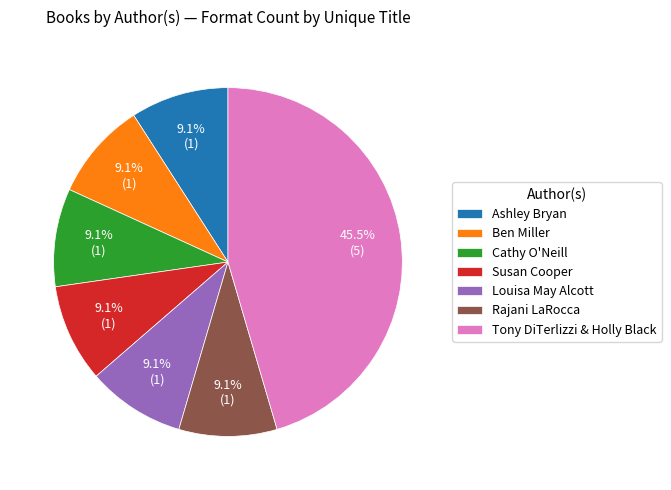

How many segments does this pie chart have?

7